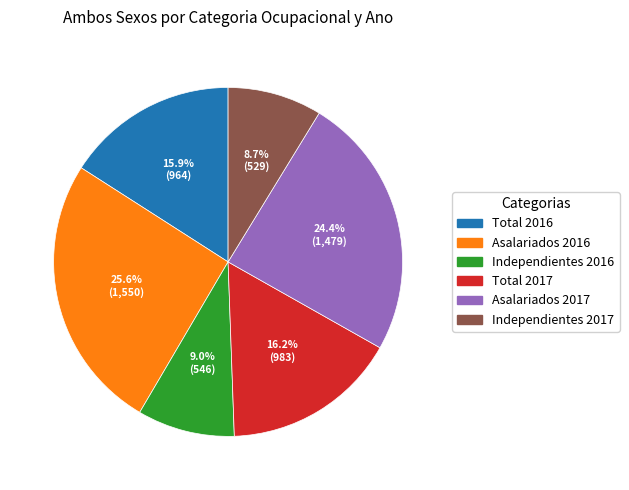

To the nearest percent, what is the average slice percentage?

17%